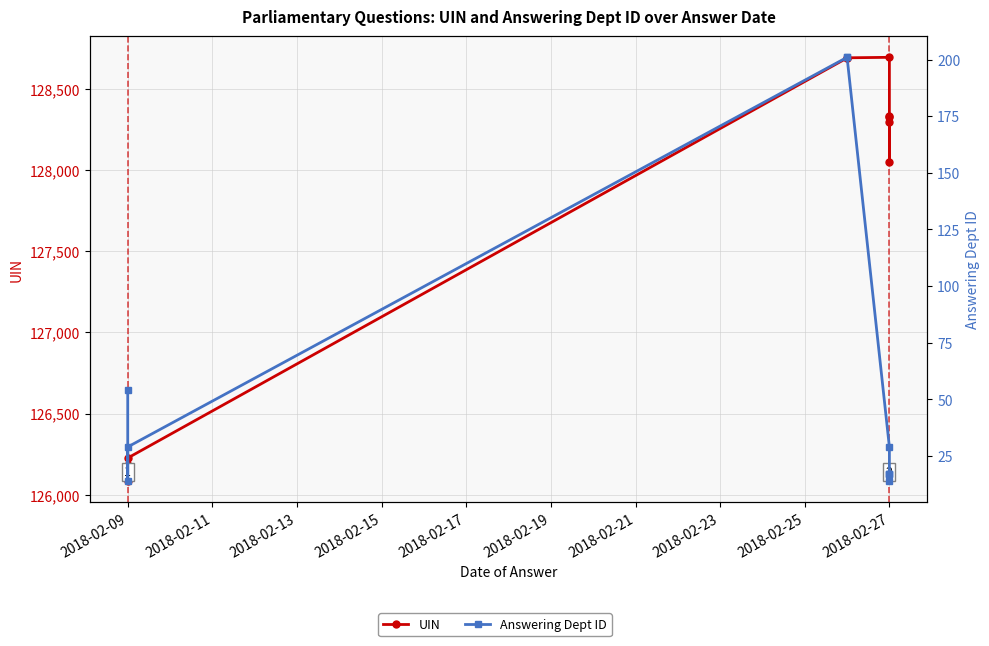

What is the difference between the maximum and minimum values in the Answering Dept ID series?

187